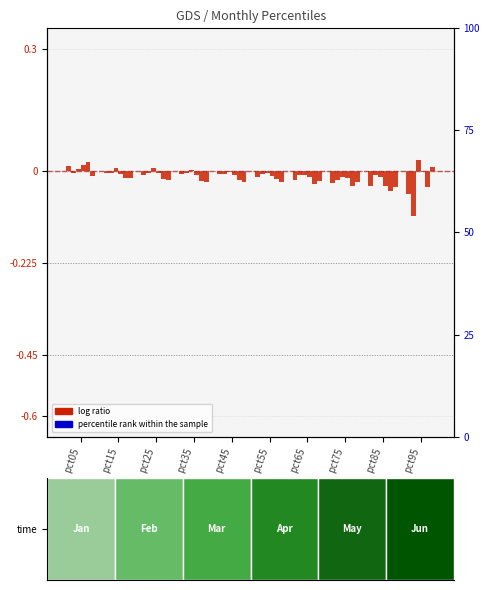

How many positive values does the Jan series have?

1